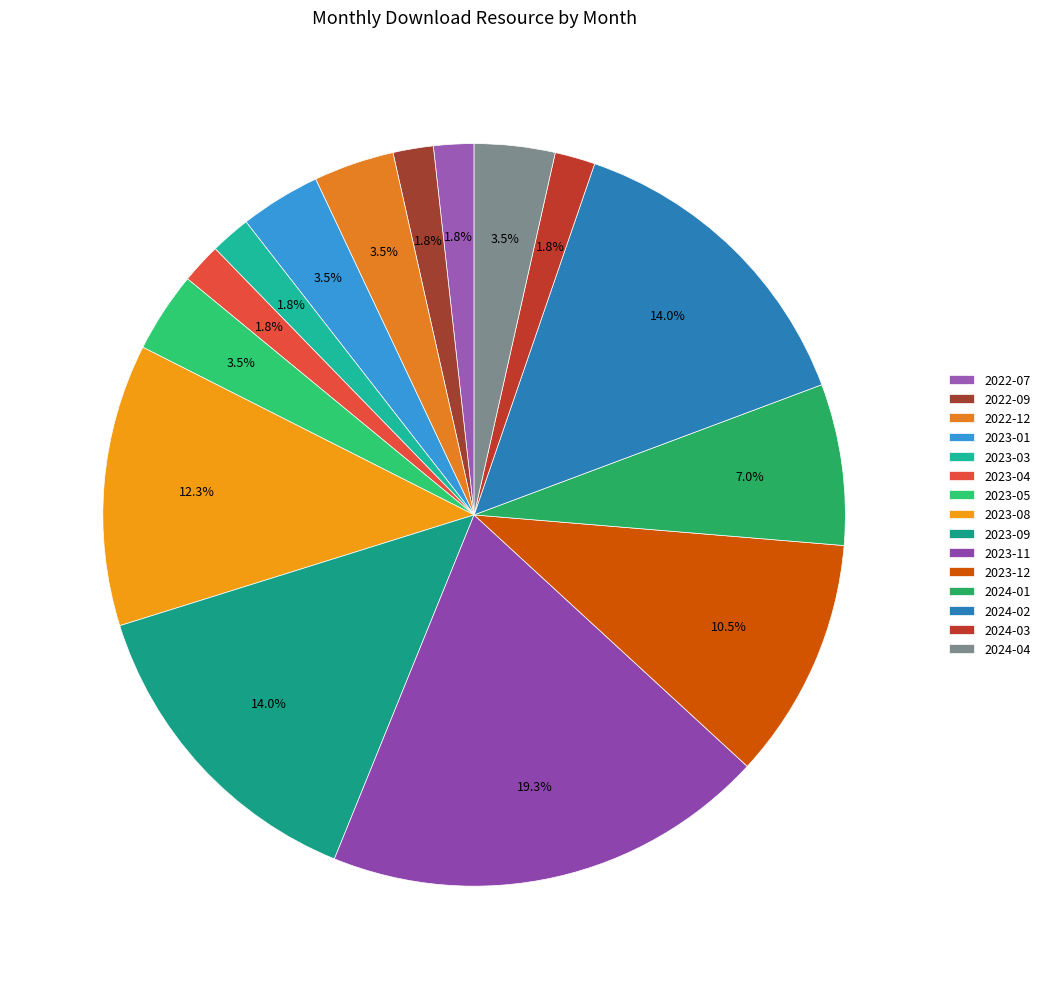

Approximately how many times larger is the value at 2023-08 compared to 2023-03?

7.0